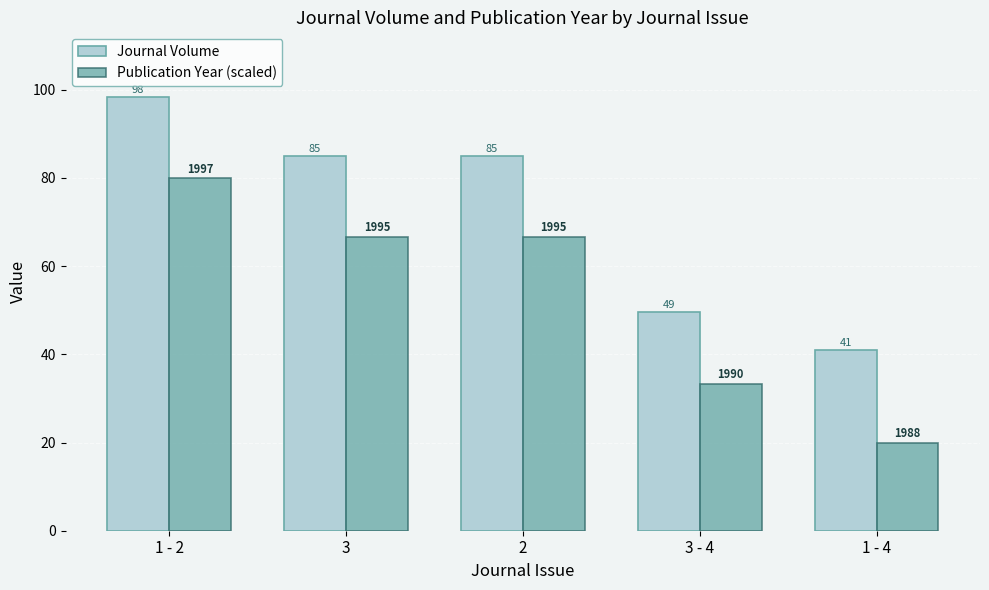

Reading right to left, list all the values displayed in this chart.

Journal Volume: 1 - 4=41.0	3 - 4=49.5	2=85.0	3=85.0	1 - 2=98.2
Publication Year (scaled): 1 - 4=20.0	3 - 4=33.3	2=66.7	3=66.7	1 - 2=80.0